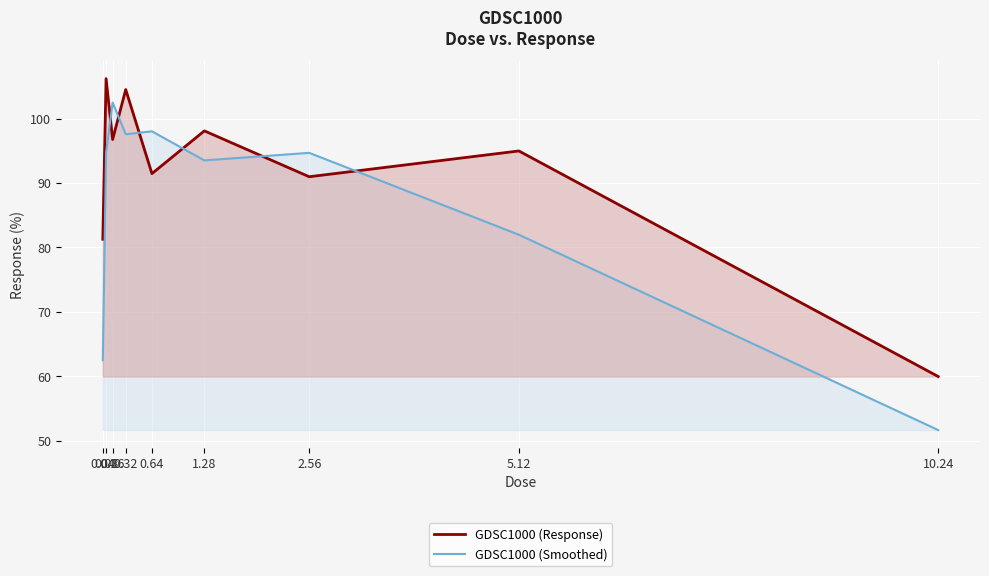

What is the value of the GDSC1000 (Response) point at the 9th from the left?

59.9